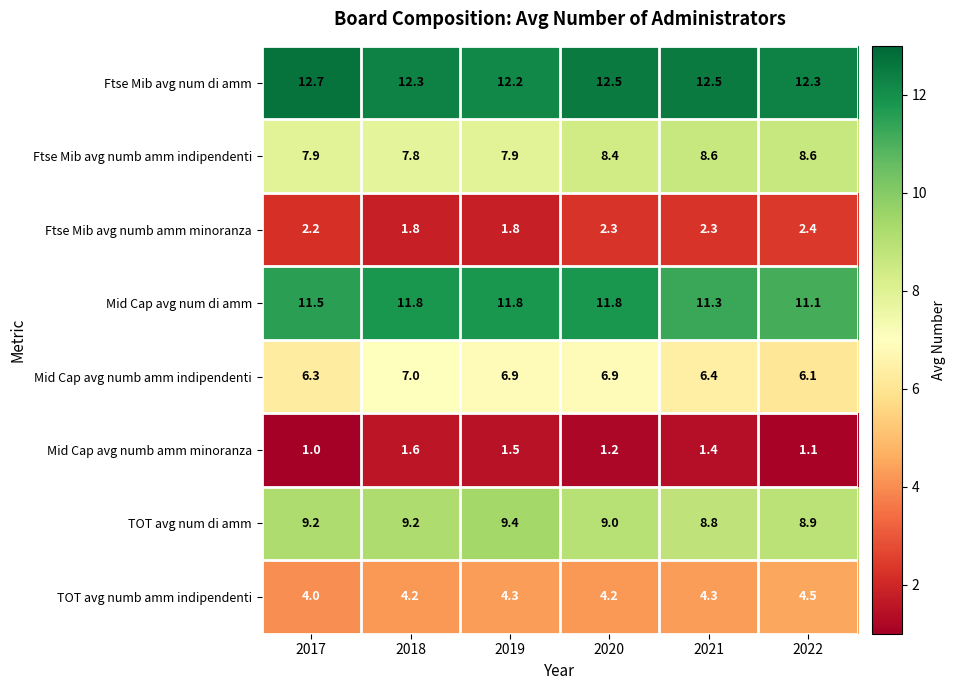

Which label corresponds to the smallest value in the chart?

2017